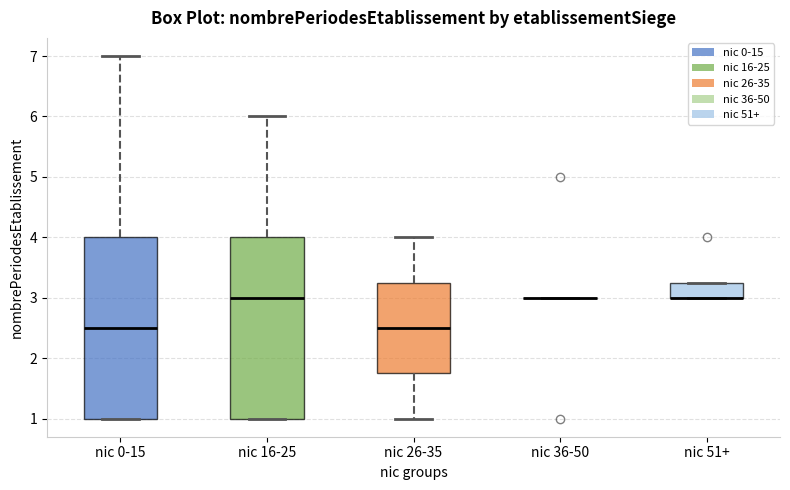

Reading left to right, read every box against the y-axis: the position of its median line, the range the box covers, and the ends of its whiskers. The values are not printed on the chart, so give them approximately, as read against the axis.

nic 0-15: median 2.5, box 1.0 to 4.0, whiskers 1.0 to 7.0
nic 16-25: median 3.0, box 1.0 to 4.0, whiskers 1.0 to 6.0
nic 26-35: median 2.5, box 1.8 to 3.3, whiskers 1.0 to 4.0
nic 36-50: box collapsed to a line at 3.0, whiskers 3.0 to 3.0
nic 51+: median 3.0 (drawn on the box's lower edge), box 3.0 to 3.3, whiskers 3.0 to 3.3